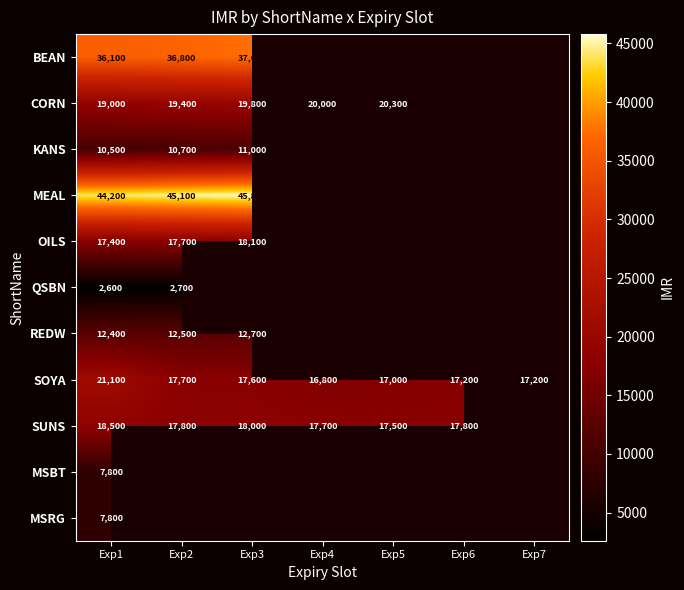

Is it true that KANS equals 10700 at Exp2?

True